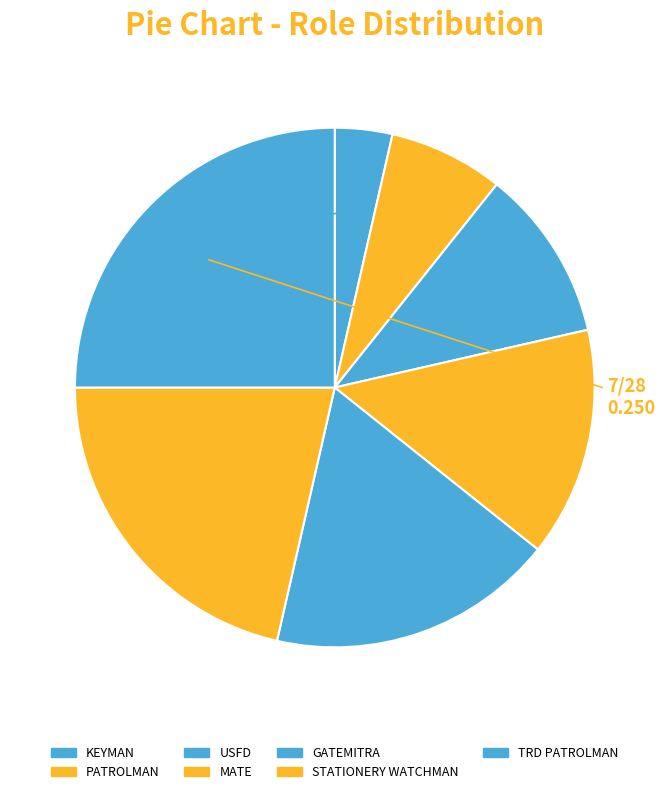

Between USFD and KEYMAN, which is larger?

USFD